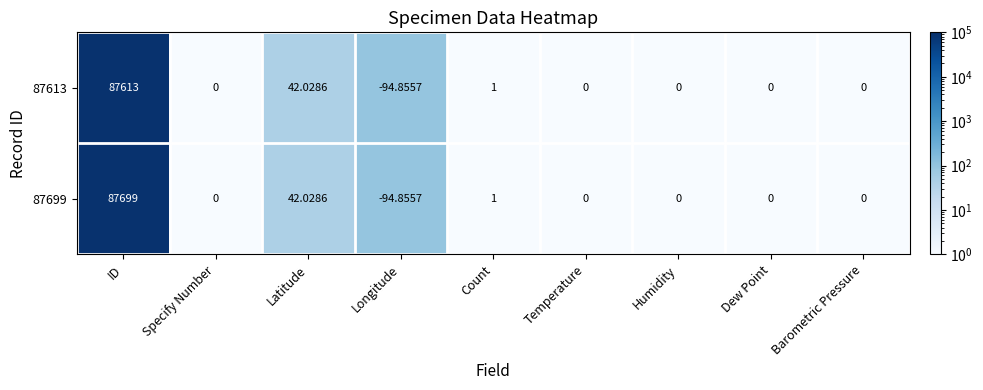

Which label corresponds to the smallest value in the chart?

Longitude